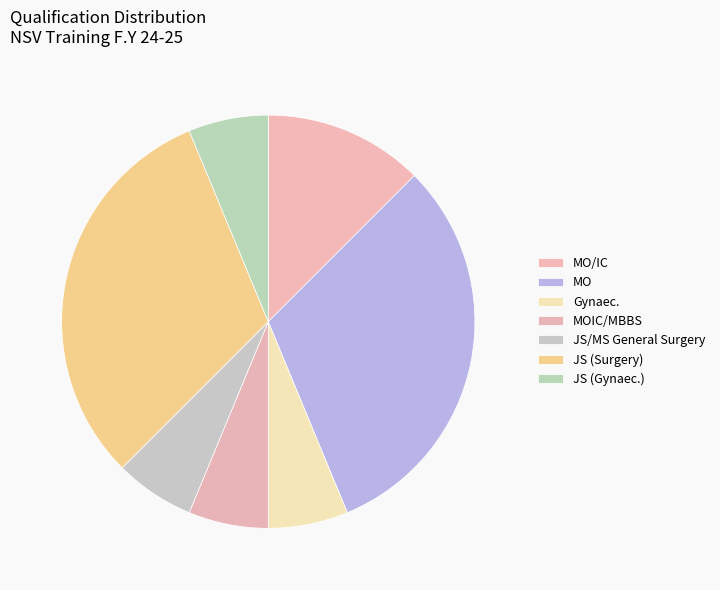

How many segments does this pie chart have?

7